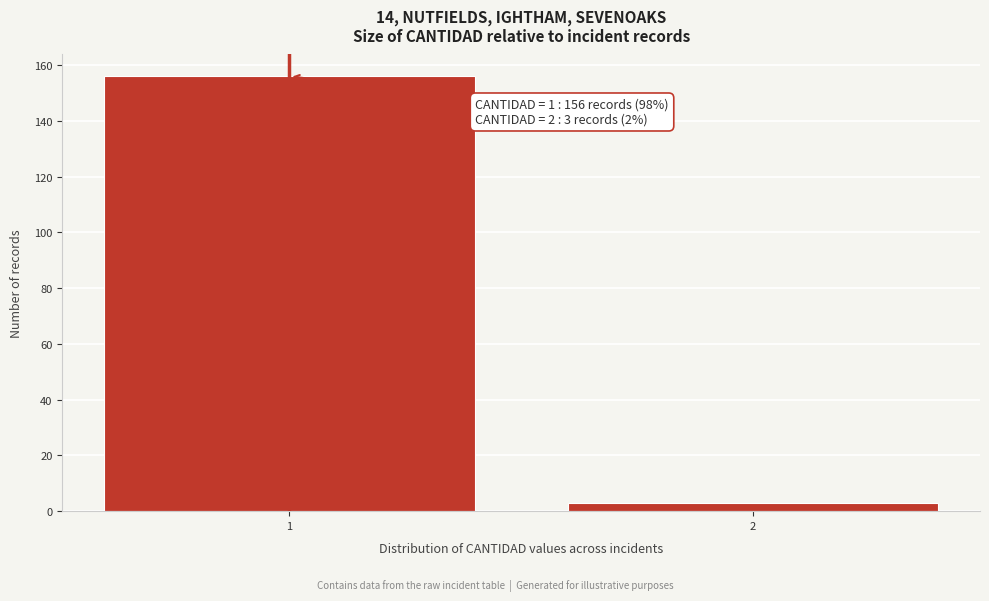

Reading left to right, extract all data points from this chart.

1=156	2=3